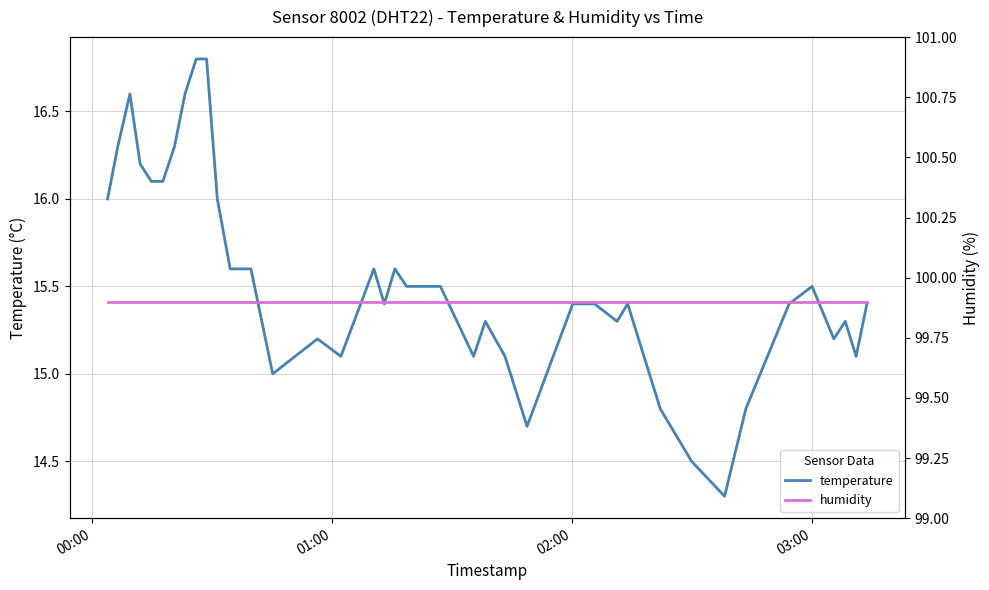

What is the minimum value for temperature?

14.3